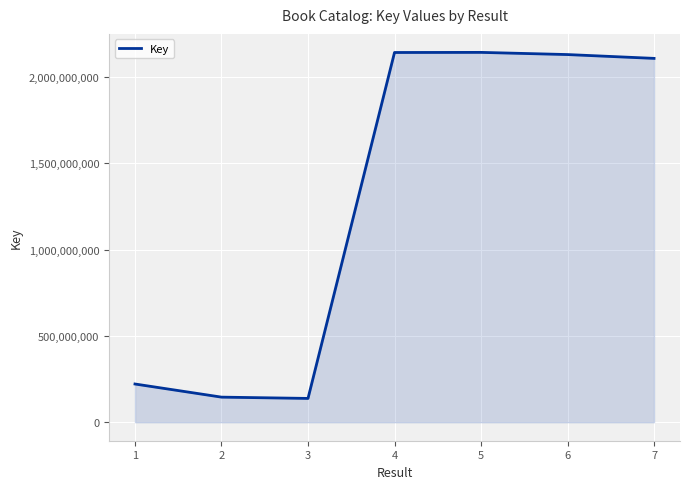

Where does the data first go above 2106799576?

4